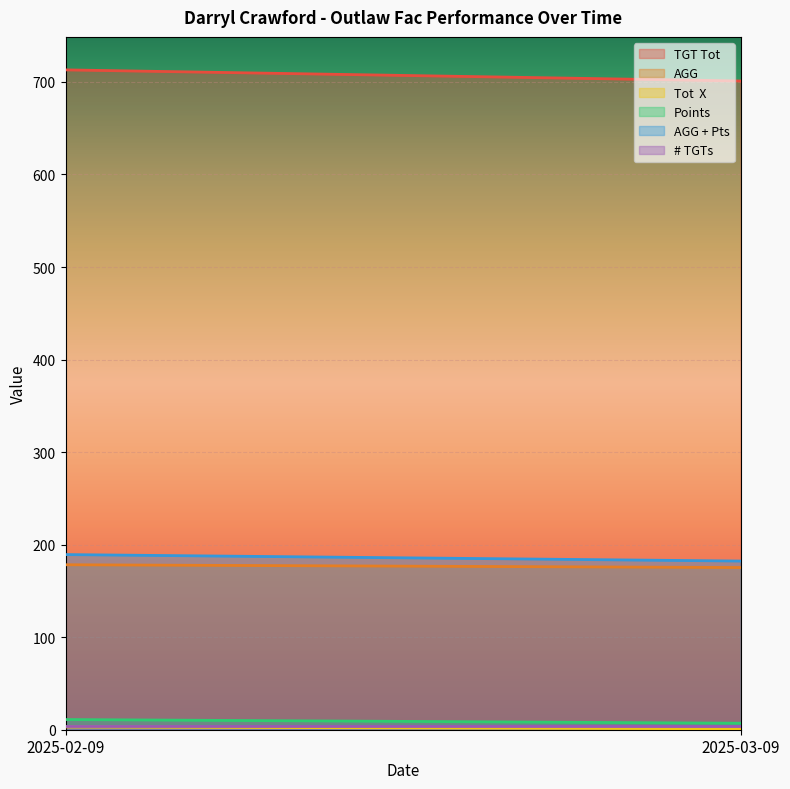

Between 2025-03-09 and 2025-02-09, which is larger?

2025-02-09